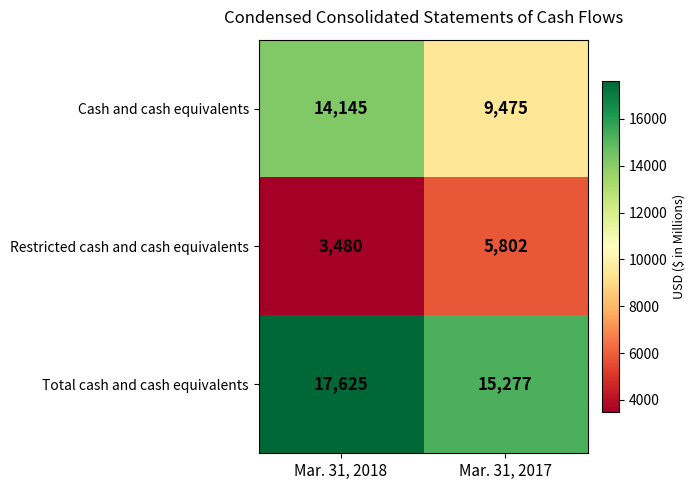

At Mar. 31, 2018, list the series in order from smallest to largest.

Restricted cash and cash equivalents, Cash and cash equivalents, Total cash and cash equivalents